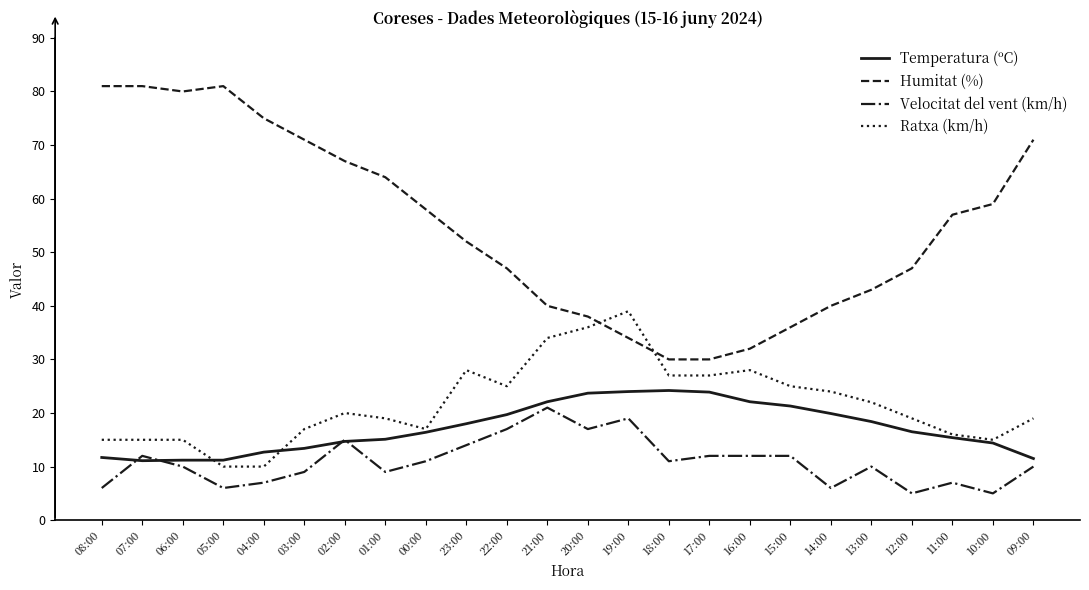

True or false: Velocitat del vent (km/h) and Ratxa (km/h) cross at least once.

False